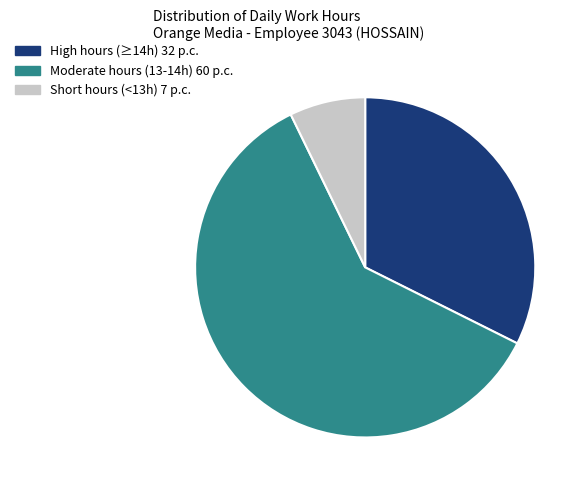

How many segments does this pie chart have?

3